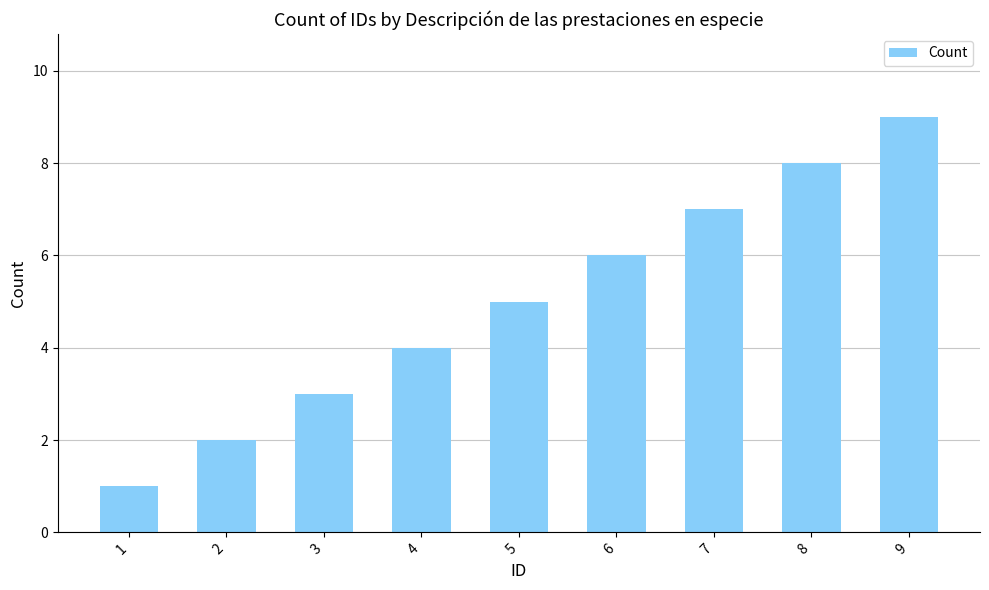

What is the difference between the second highest and minimum values?

7